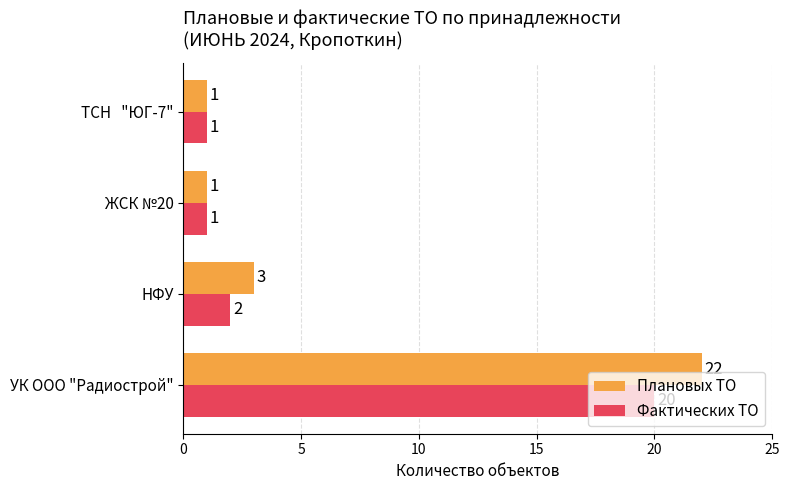

List the series in order of their peak value, highest first.

Плановых ТО, Фактических ТО